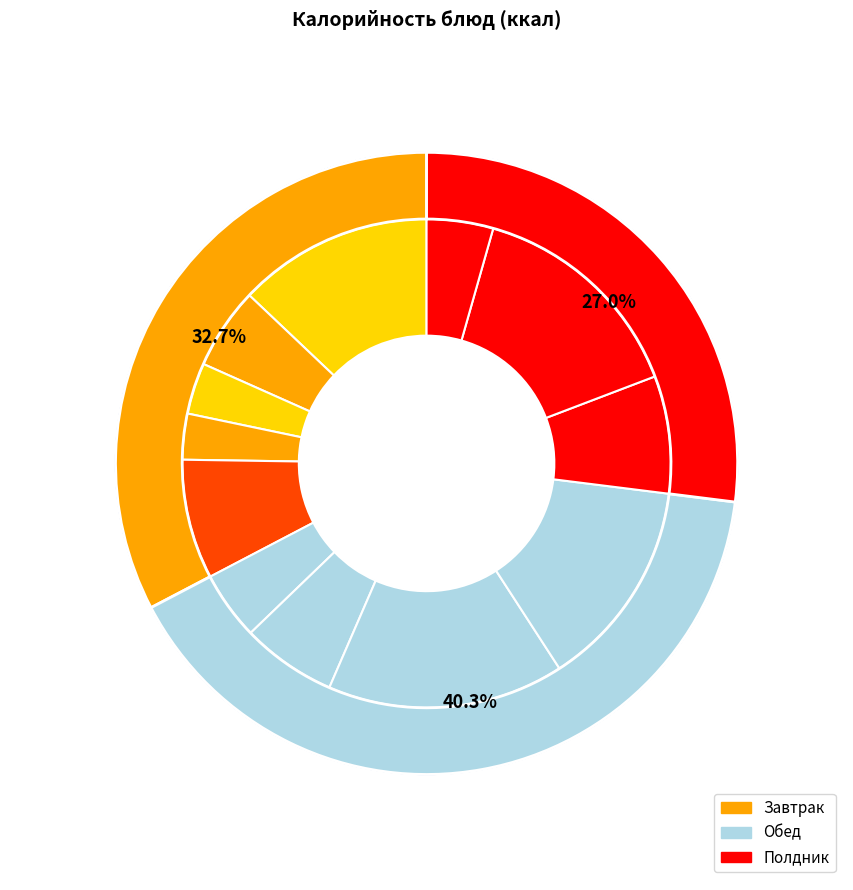

Which slice is the smallest?

Чай с вареньем